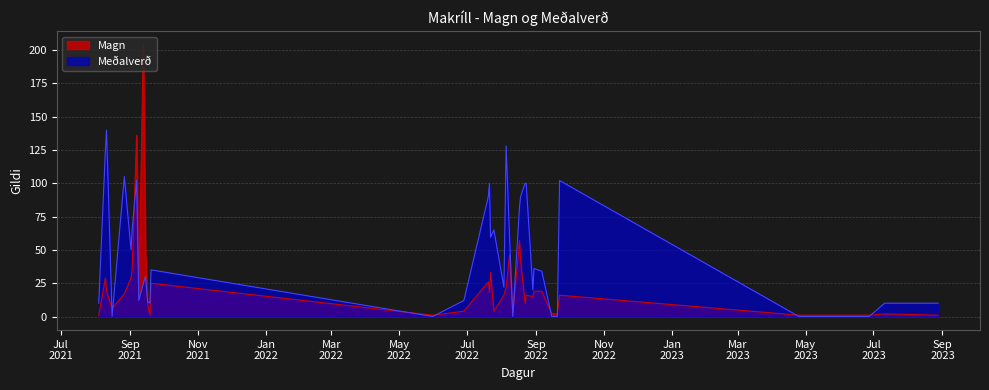

At which label is Magn closest to 102?

7.9.2021